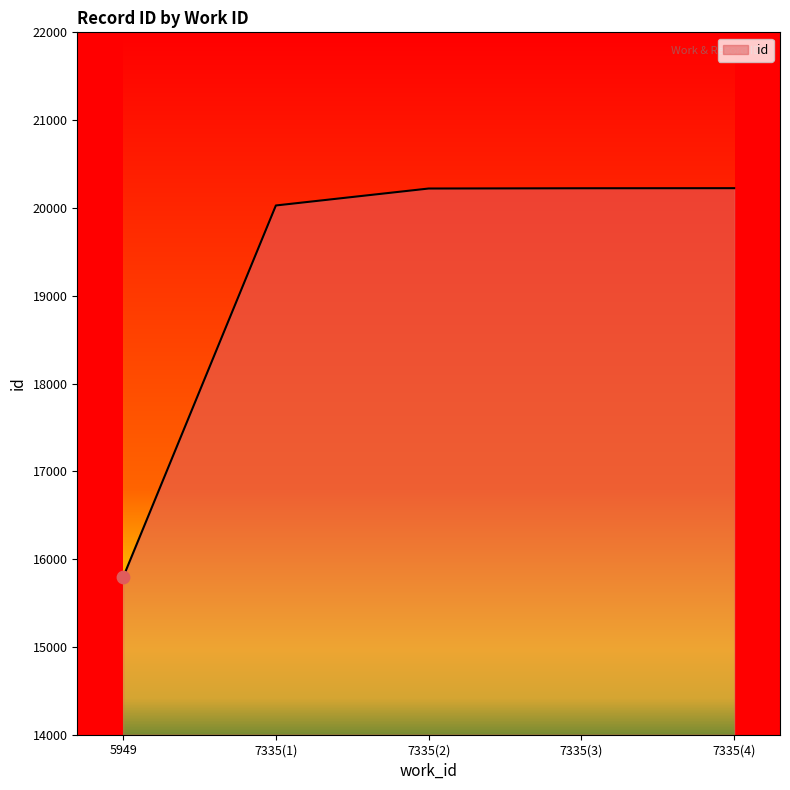

What is the ratio of the value at 7335(4) to the value at 7335(2)?

1.0